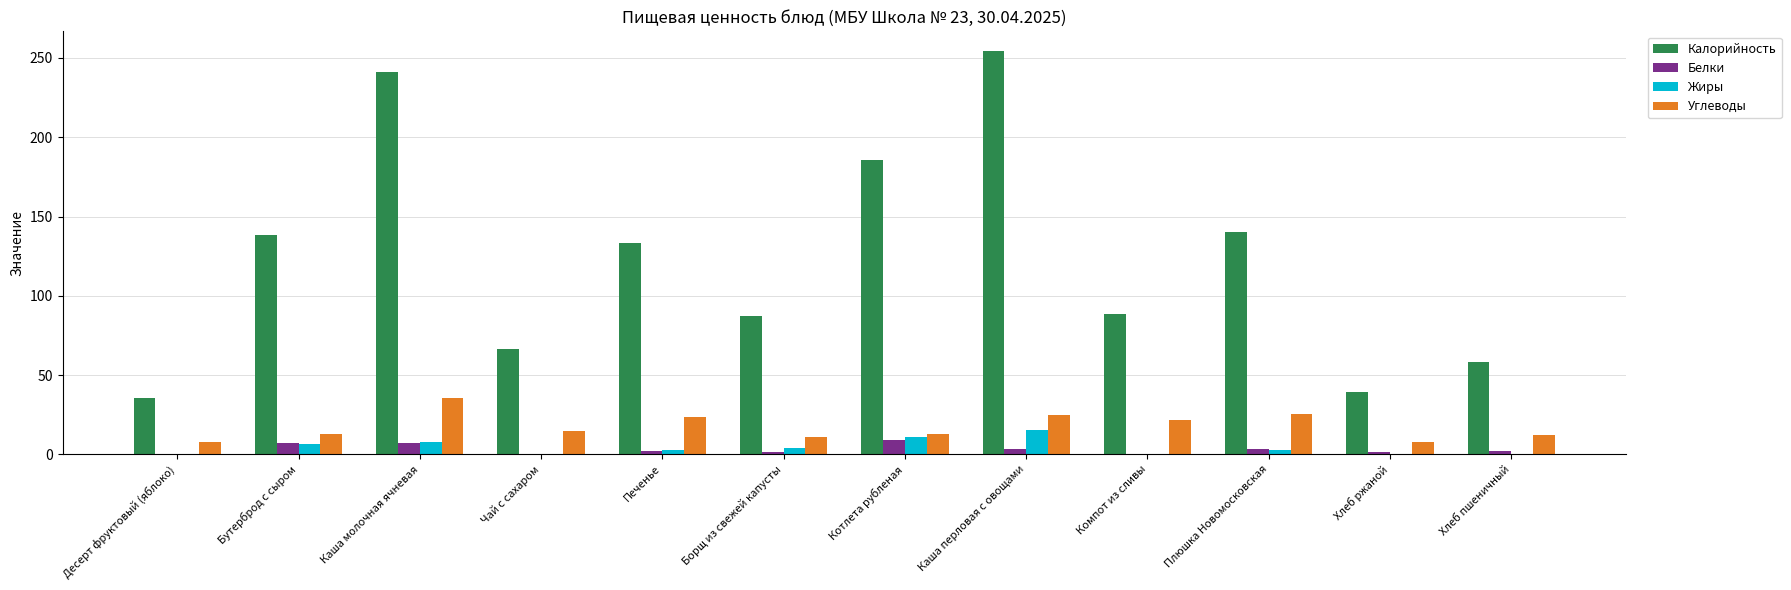

Is the value of Углеводы at Чай с сахаром greater than the value of Калорийность at Каша молочная ячневая?

No